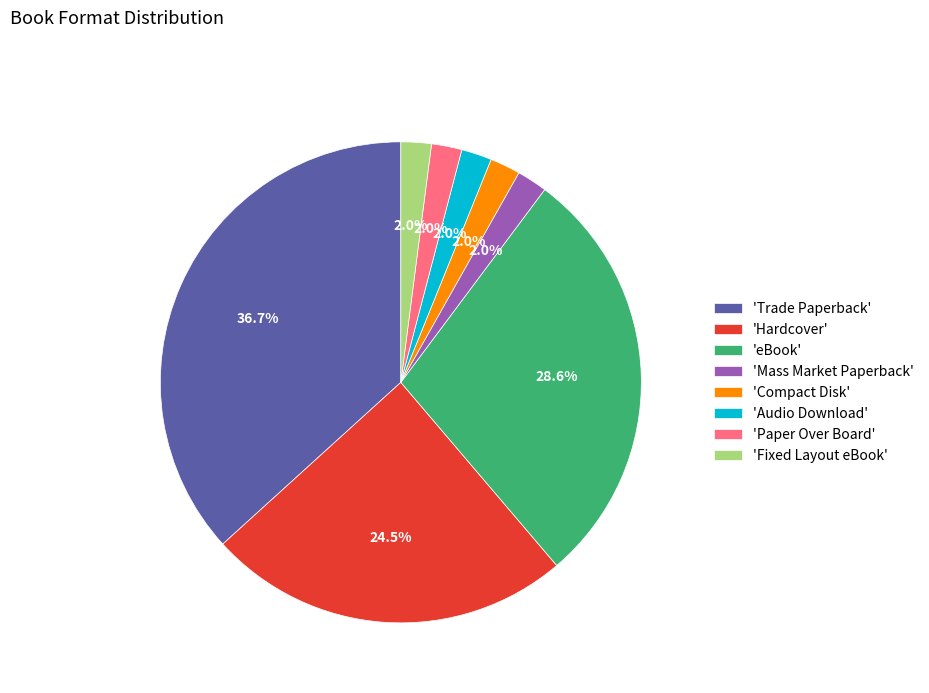

What percentage is NOT represented by 'Audio Download'?

98.0%